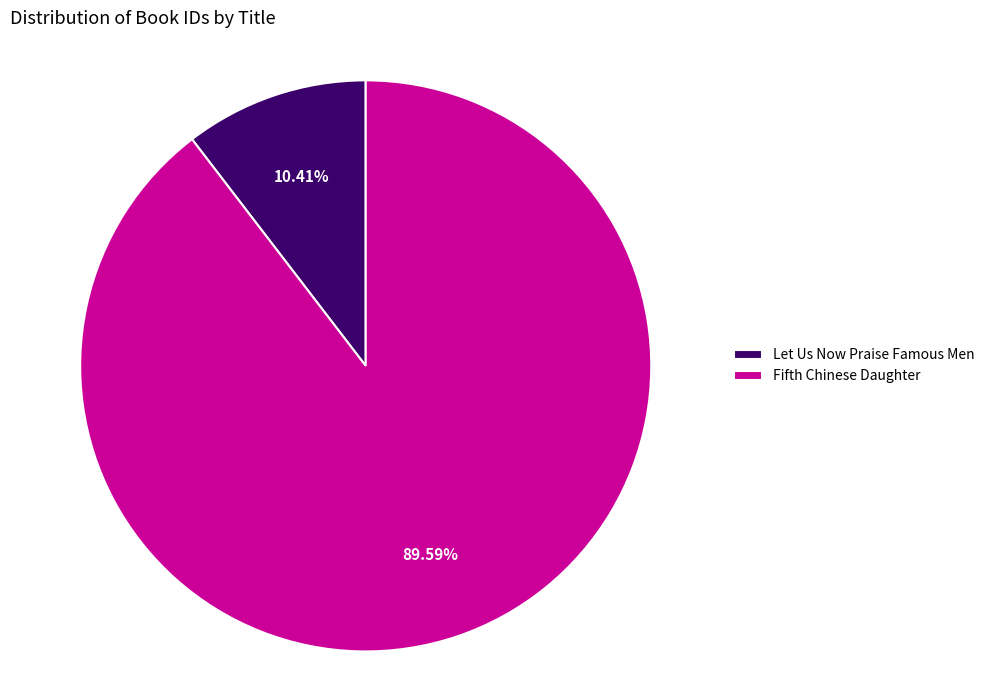

What percentage is the Let Us Now Praise Famous Men slice, to the nearest percent?

10%